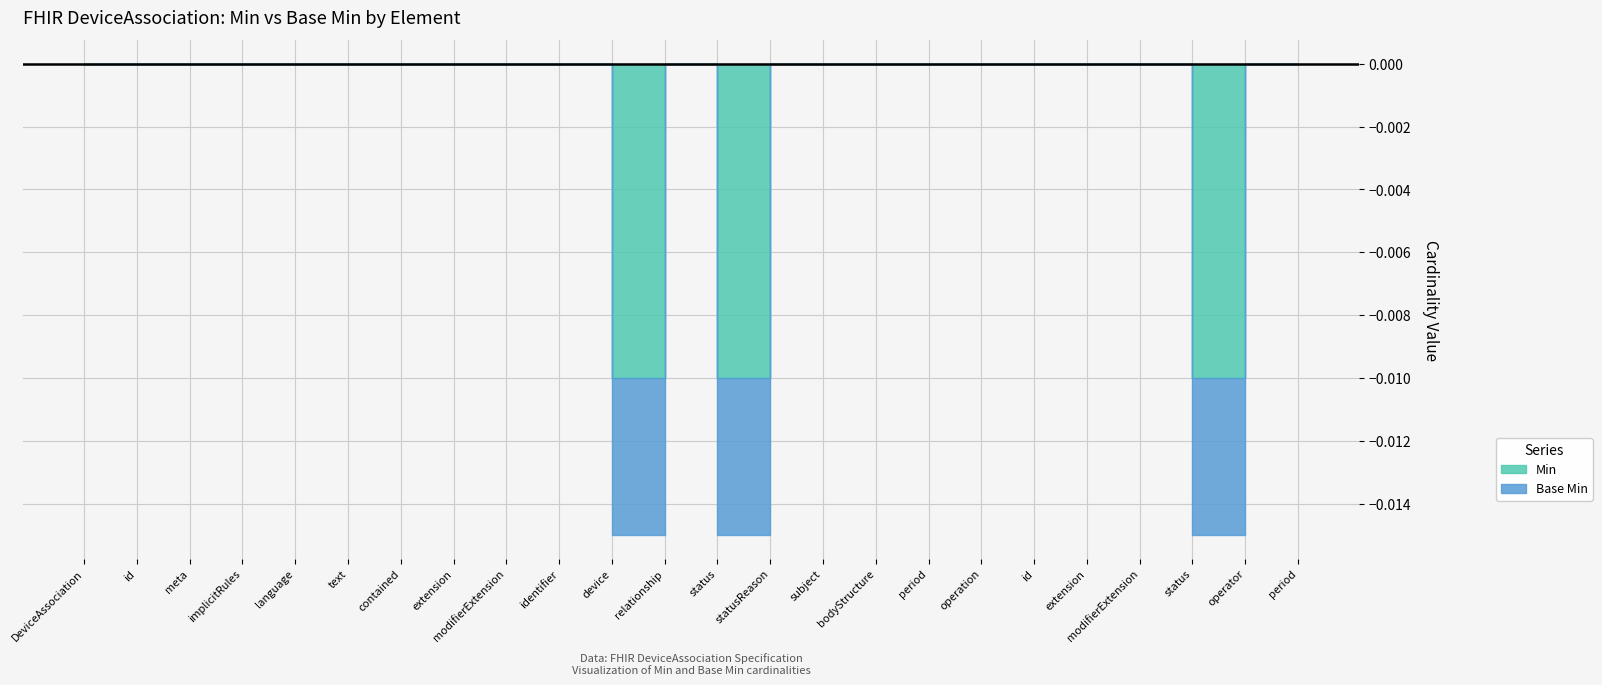

What is the difference between the maximum and minimum values in the Min series?

1